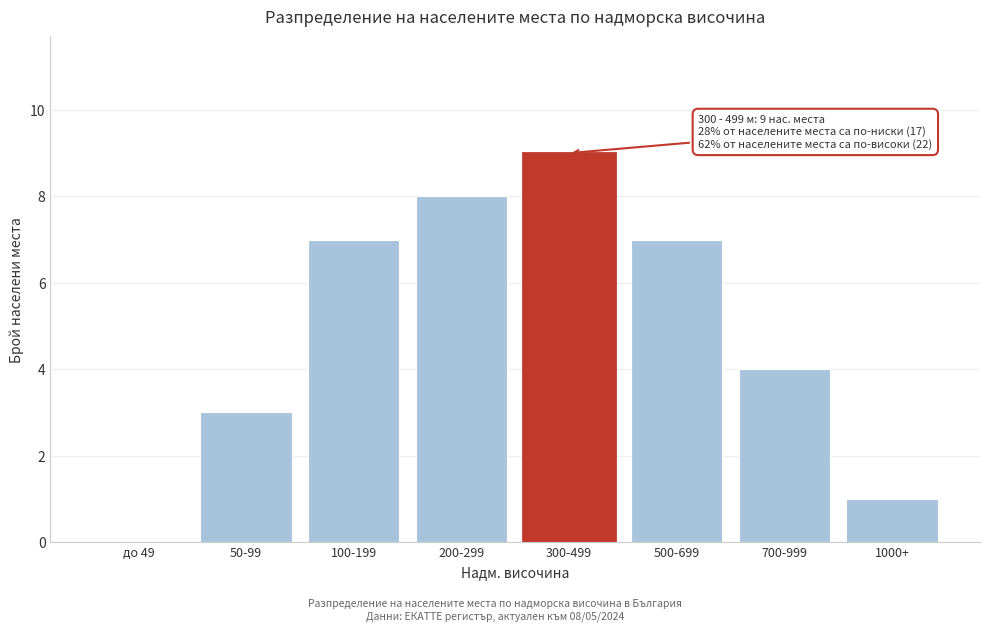

Reading left to right, what are all the values shown in this chart?

до 49=0	50-99=3	100-199=7	200-299=8	300-499=9	500-699=7	700-999=4	1000+=1